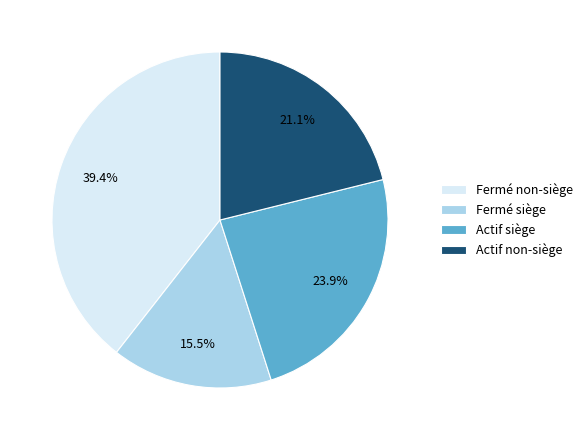

What portion of the pie excludes Fermé siège?

84.5%